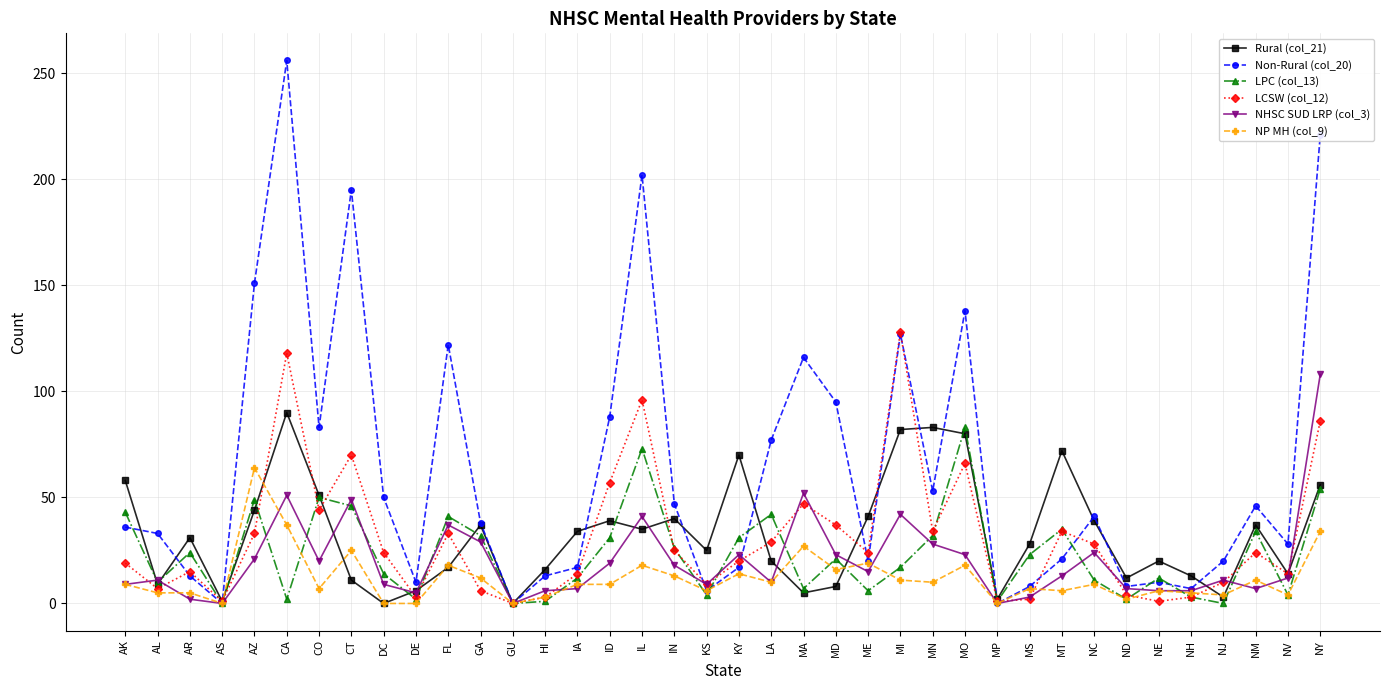

How many data points does each series have?

38